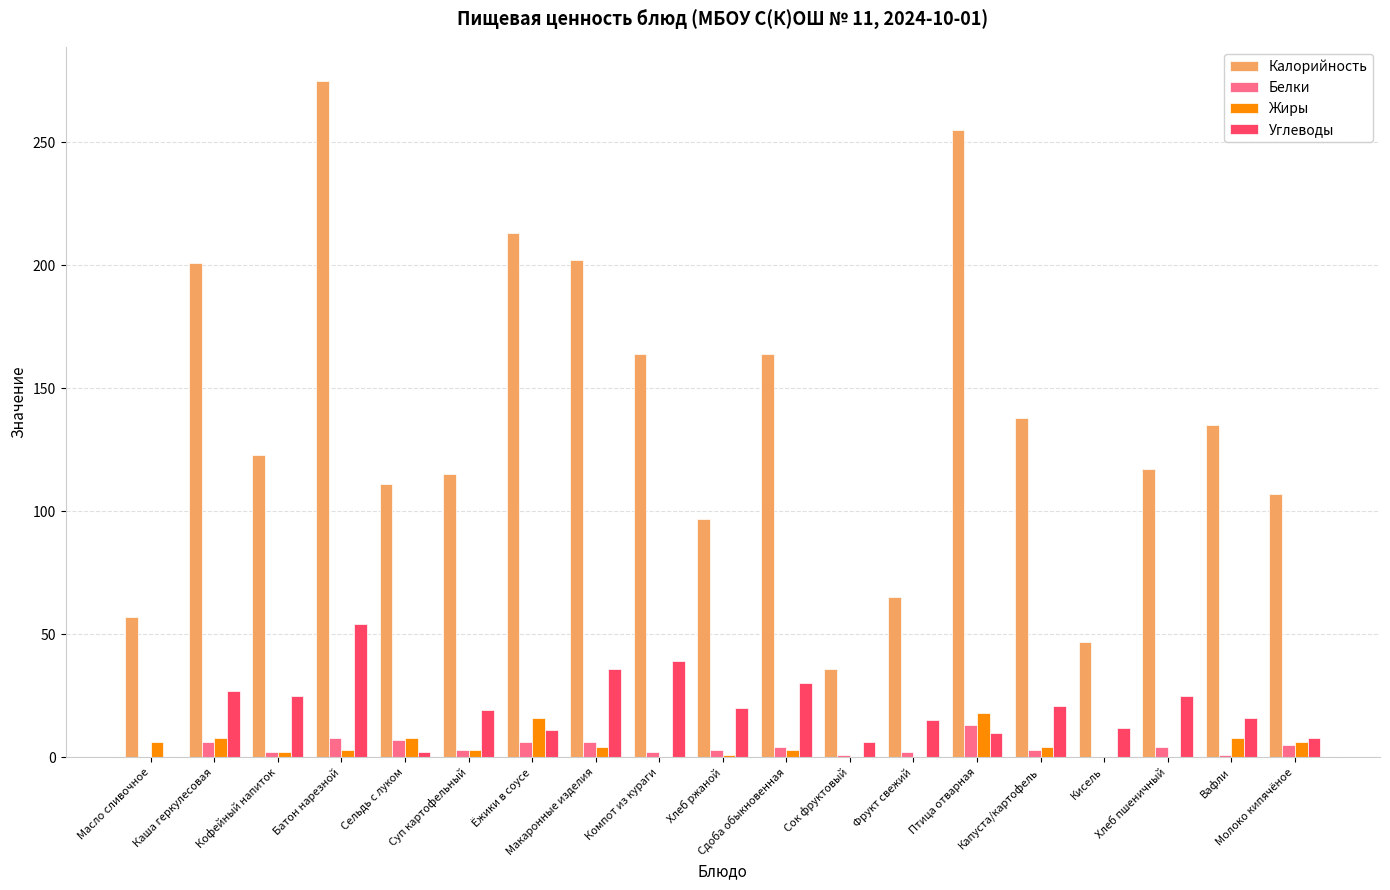

What is the sum of all Калорийность values?

2622